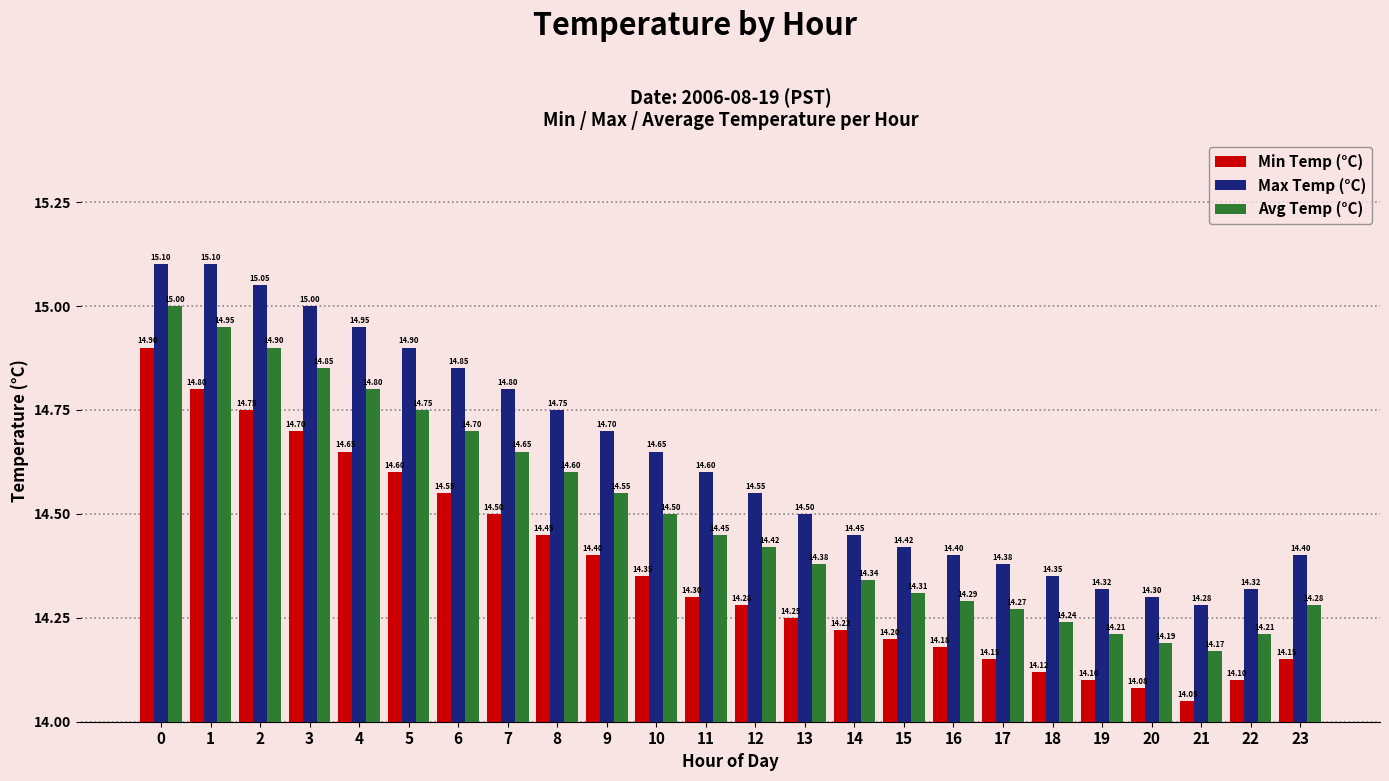

Which series changed the most between 8 and 23?

Max Temp (°C)